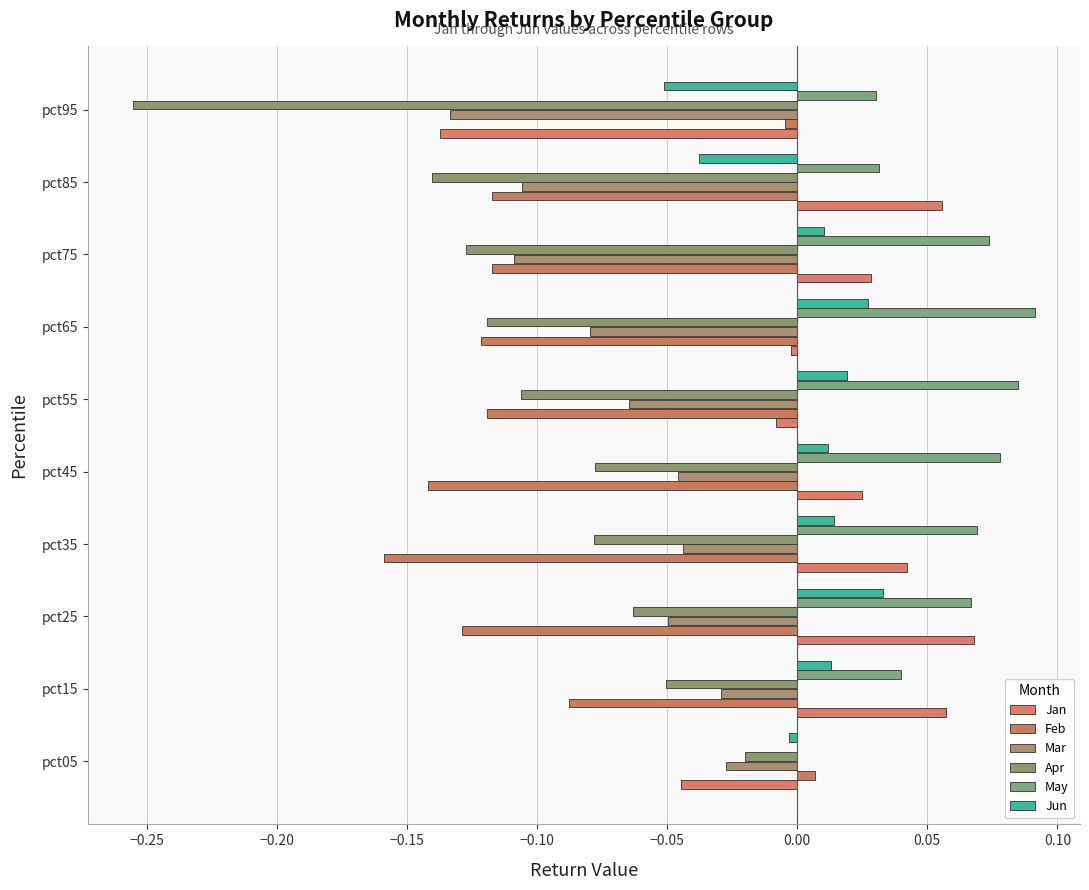

How many distinct data groups are displayed?

6